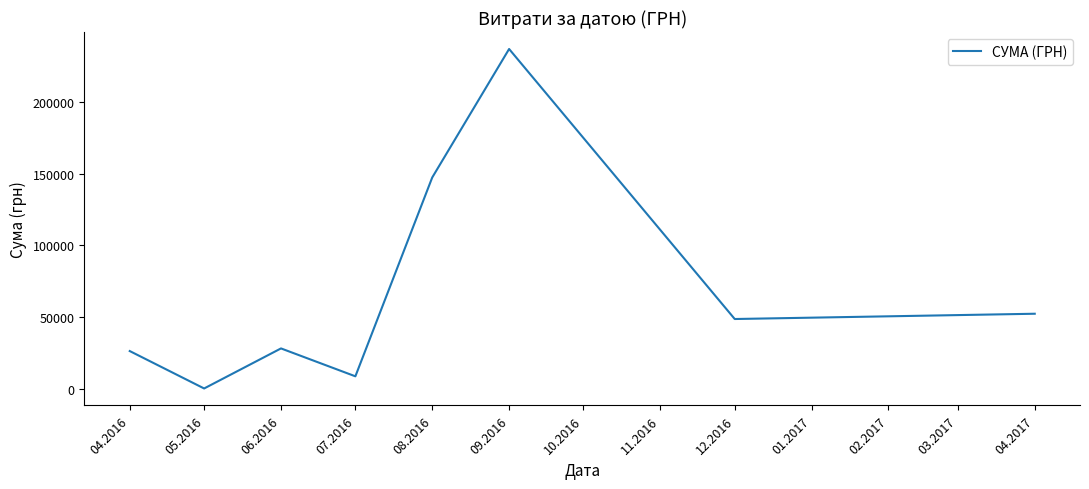

Is it true that the value at 12.2016 is 67357.2?

False